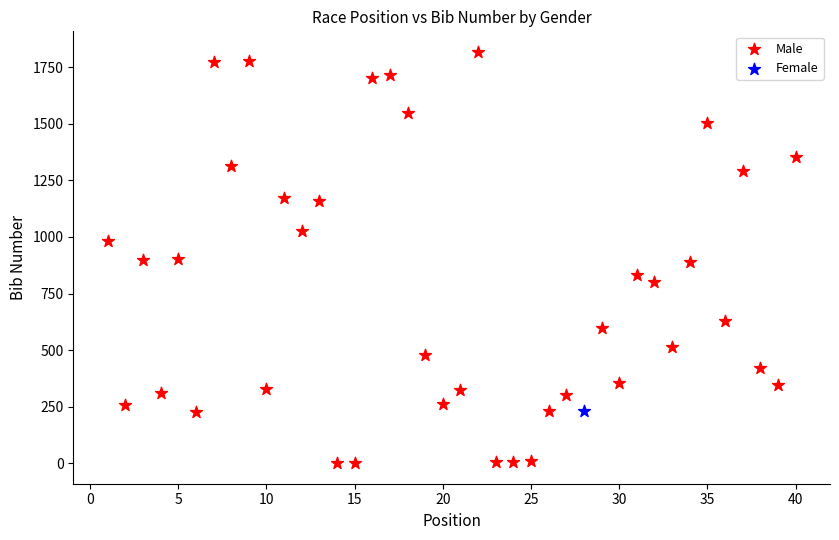

What are all the series names shown in the legend?

Male, Female